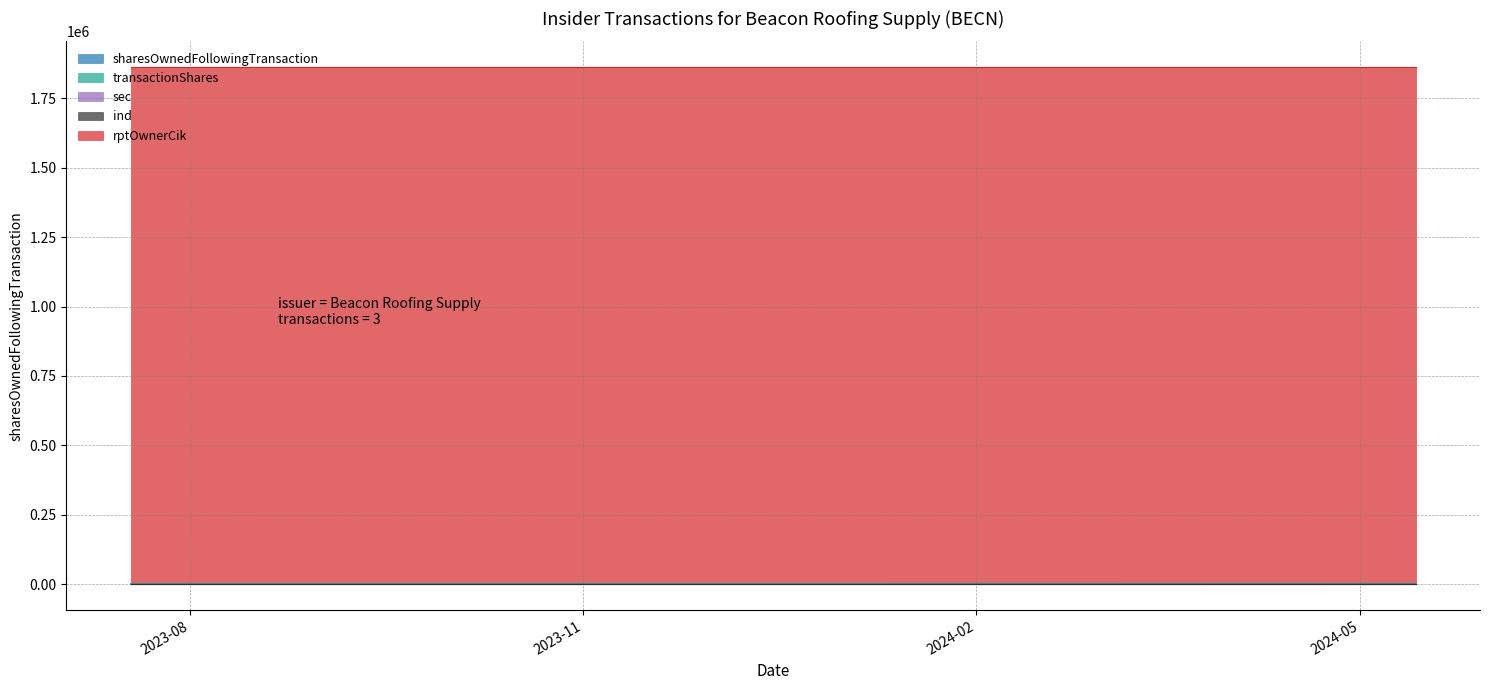

What is the maximum value shown in the chart?

1861908